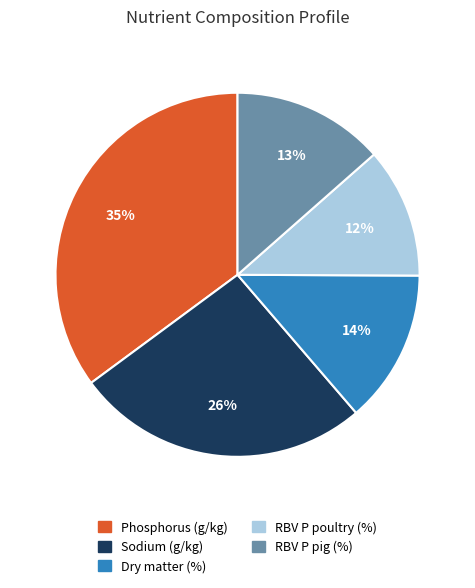

What percentage is the Phosphorus (g/kg) slice, to the nearest percent?

35%